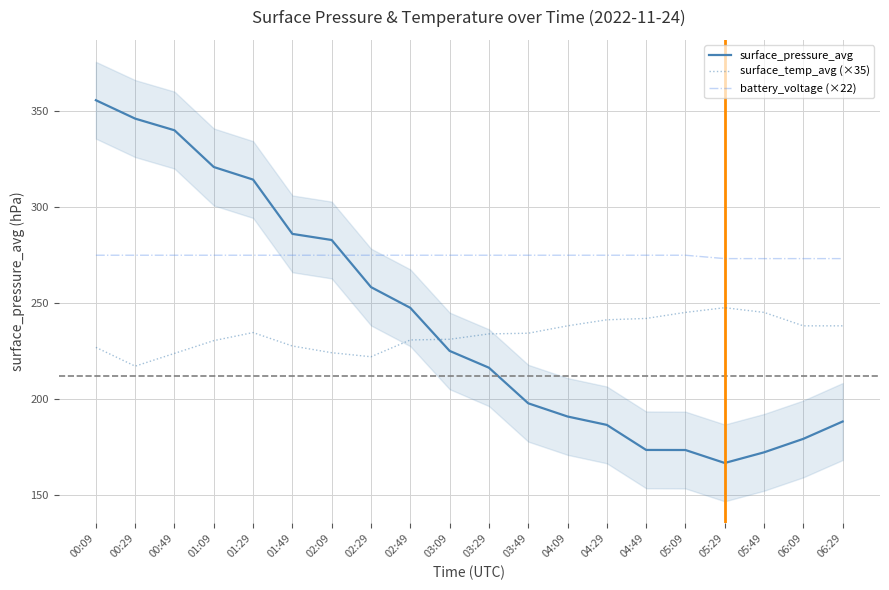

What are all the series names shown in the legend?

surface_pressure_avg, surface_temp_avg (×35), battery_voltage (×22)